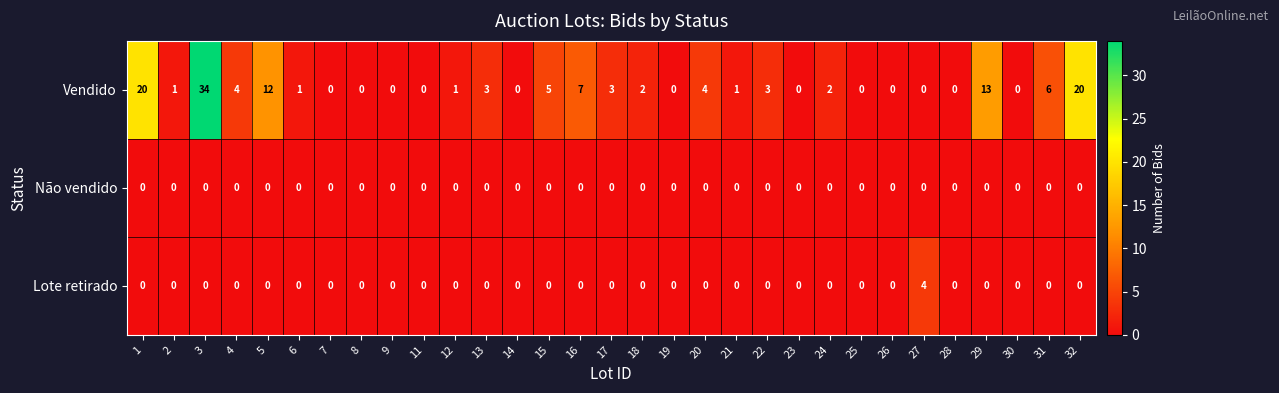

Is the value of Vendido at 18 greater than the value of Não vendido at 32?

Yes